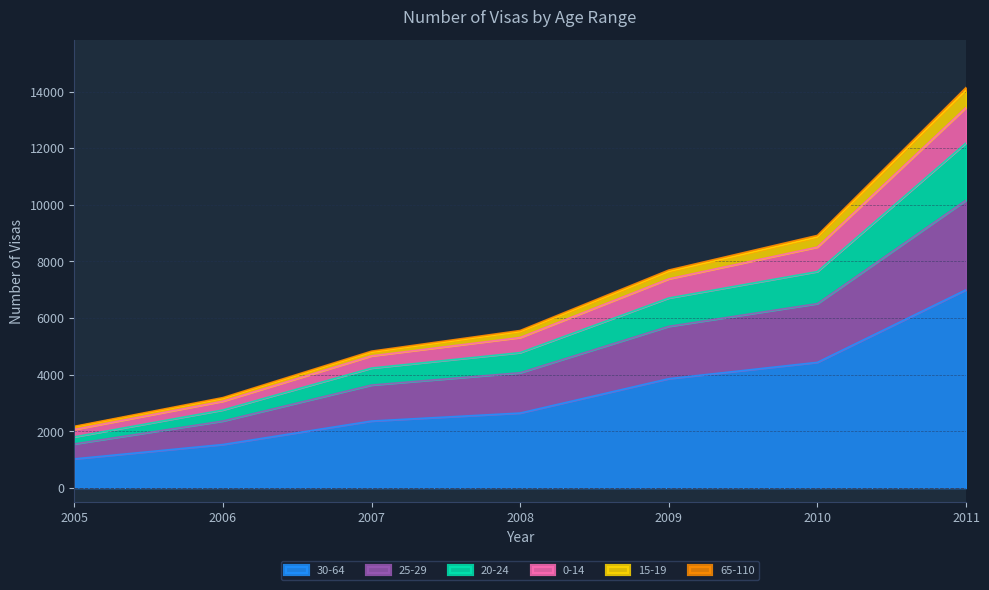

At which category is the sum across all series the highest?

2011